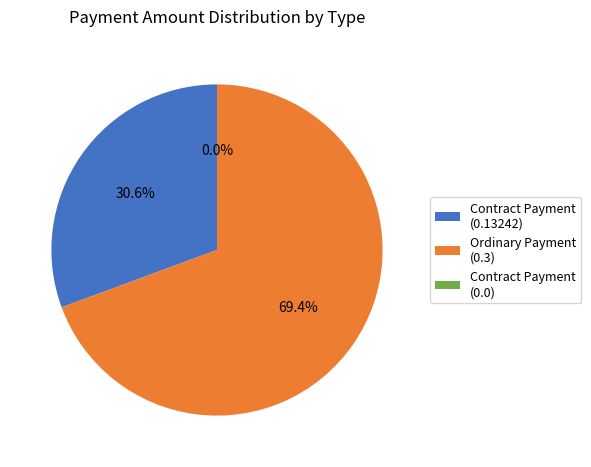

Count the number of slices in the pie.

3